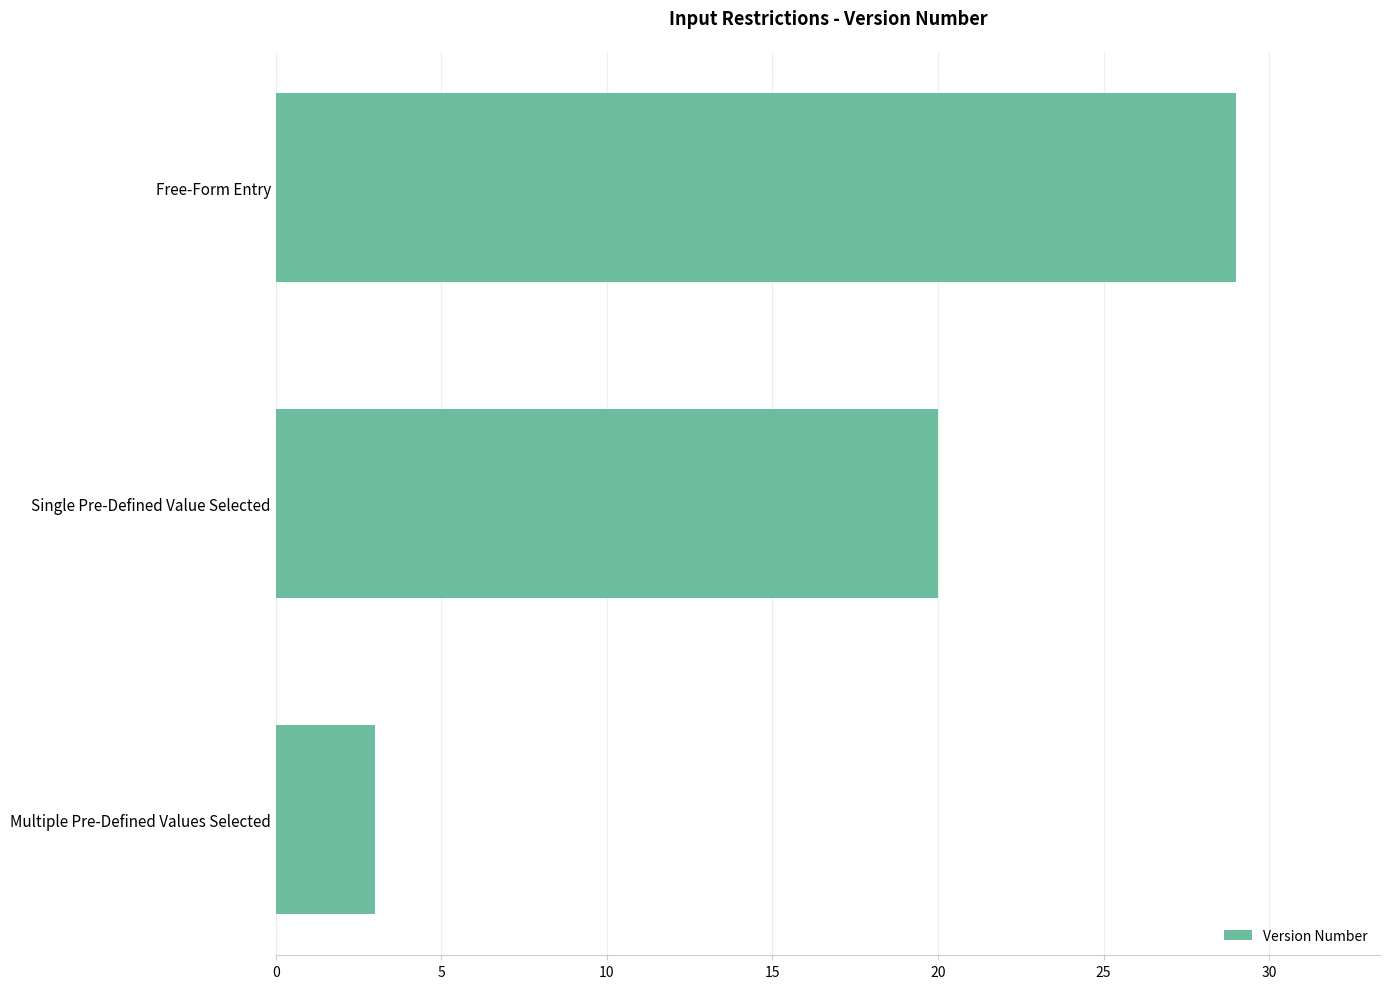

What value does the data have at Multiple Pre-Defined Values Selected, to the nearest 5?

5